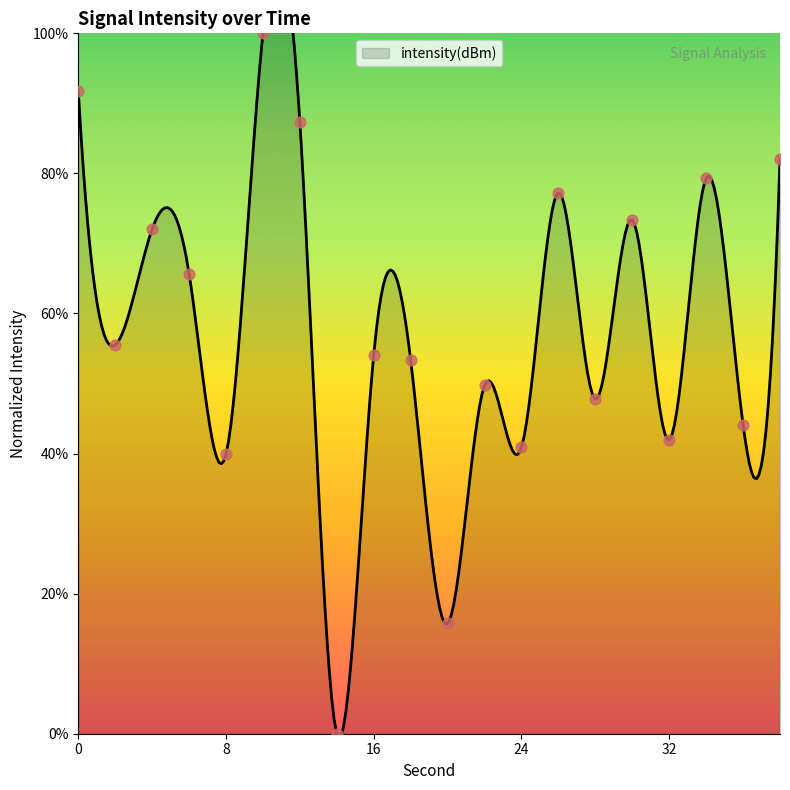

What is the change in value from 4 to 22?

-22.3